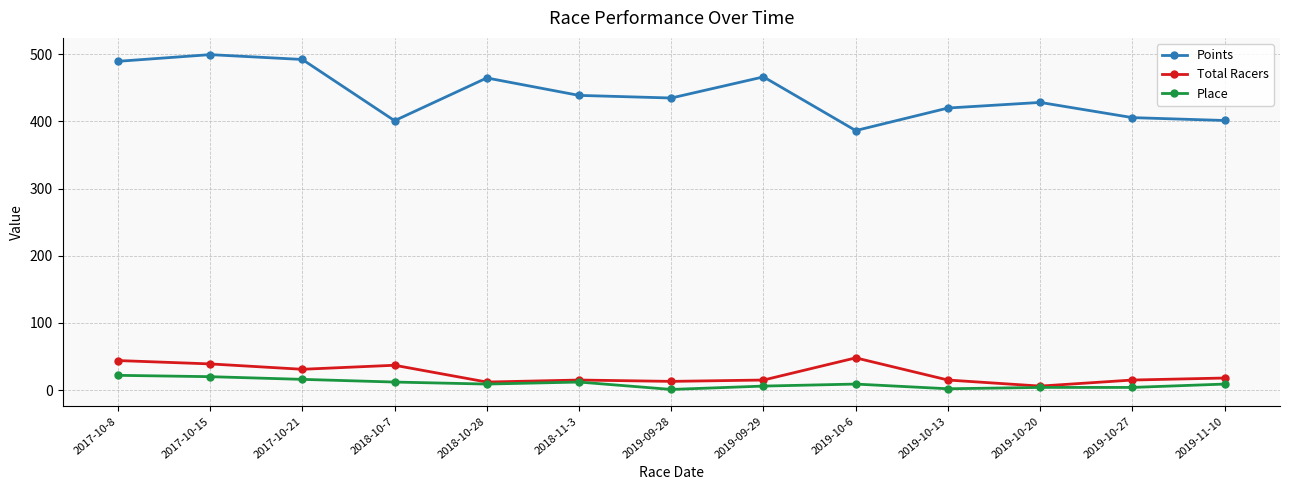

Which series has the widest spread of values?

Points